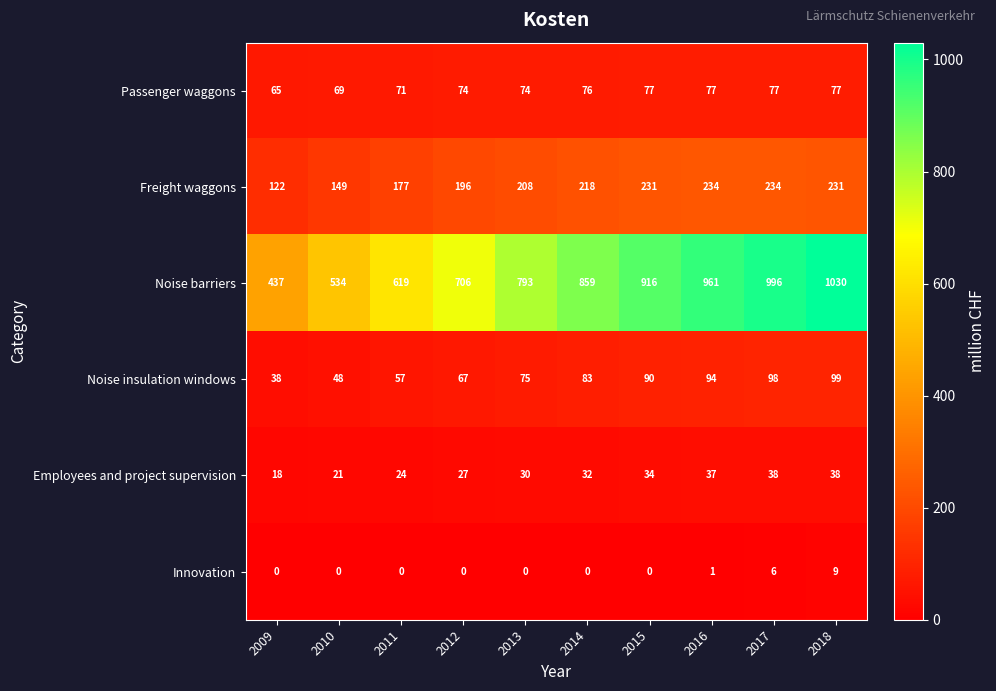

At 2018, list the series in order from smallest to largest.

Innovation, Employees and project supervision, Passenger waggons, Noise insulation windows, Freight waggons, Noise barriers